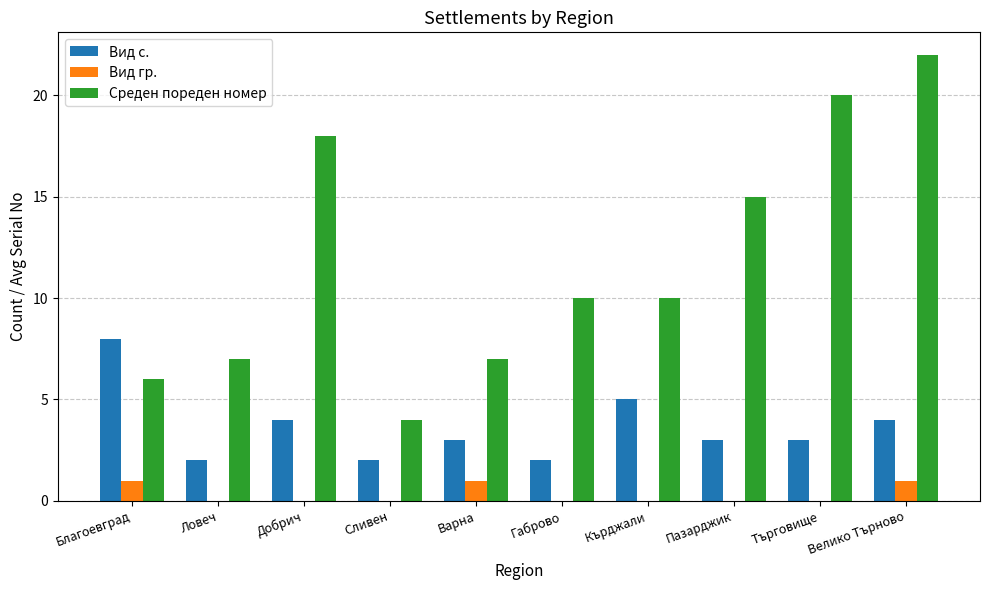

What is the sum of the Среден пореден номер values at Търговище and Ловеч?

27